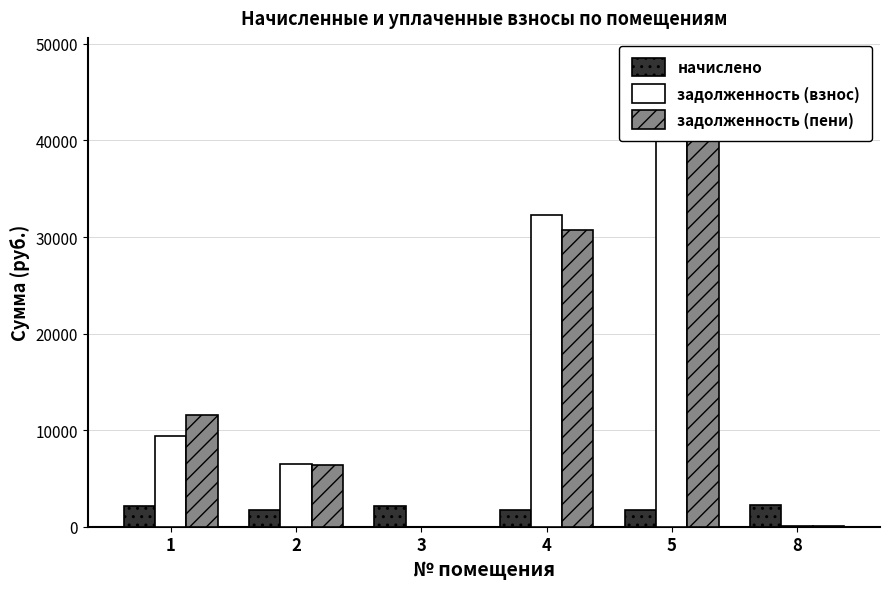

What is the total value across all series at 2?

14617.6